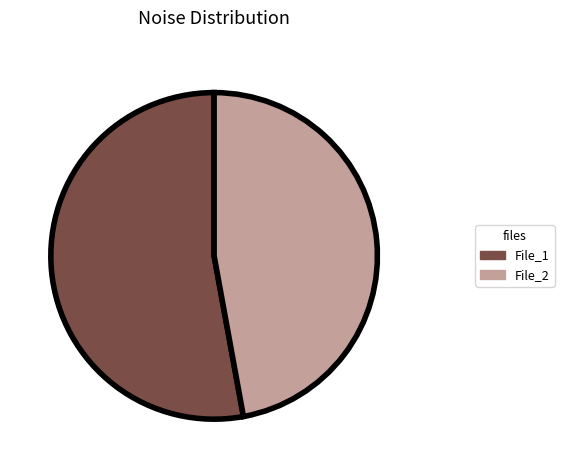

Rank the categories by value from highest to lowest.

File_1, File_2